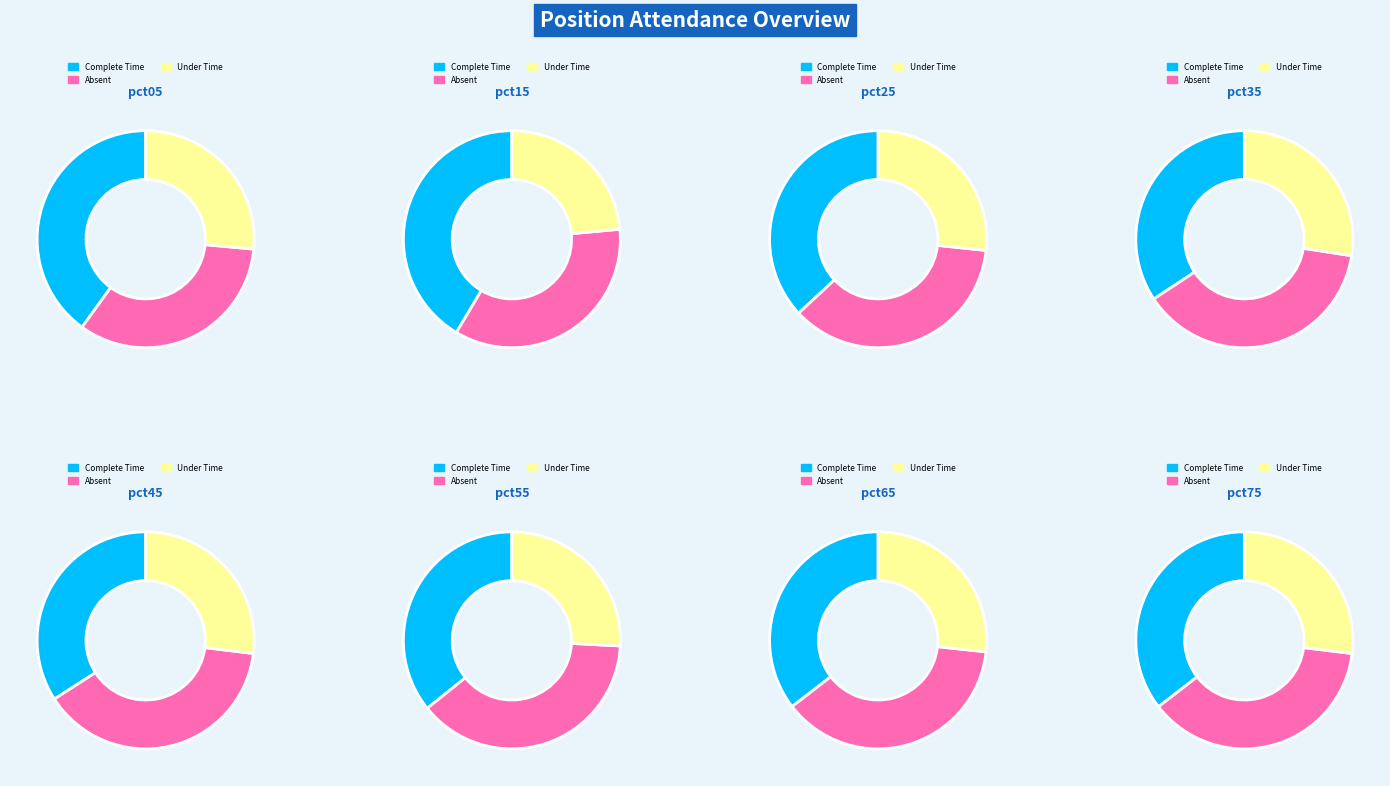

What percentage is NOT represented by pct15?

86.5%